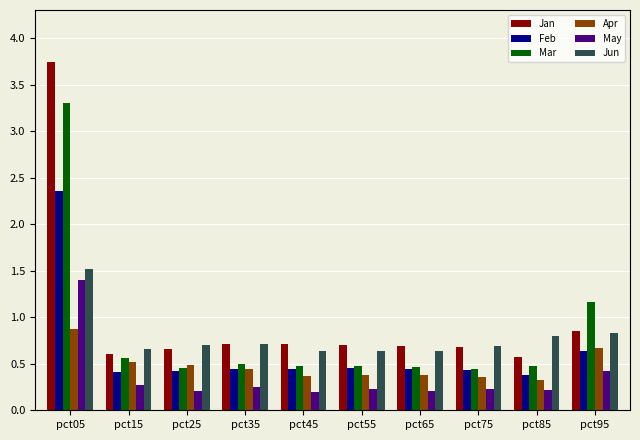

At how many categories does at least one series exceed 3?

1